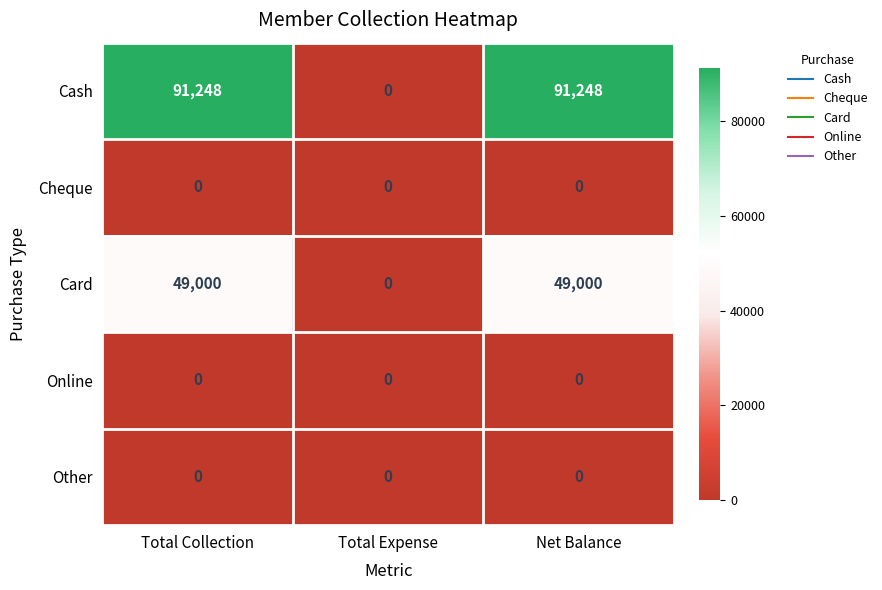

Which series has the largest range (max minus min)?

Cash